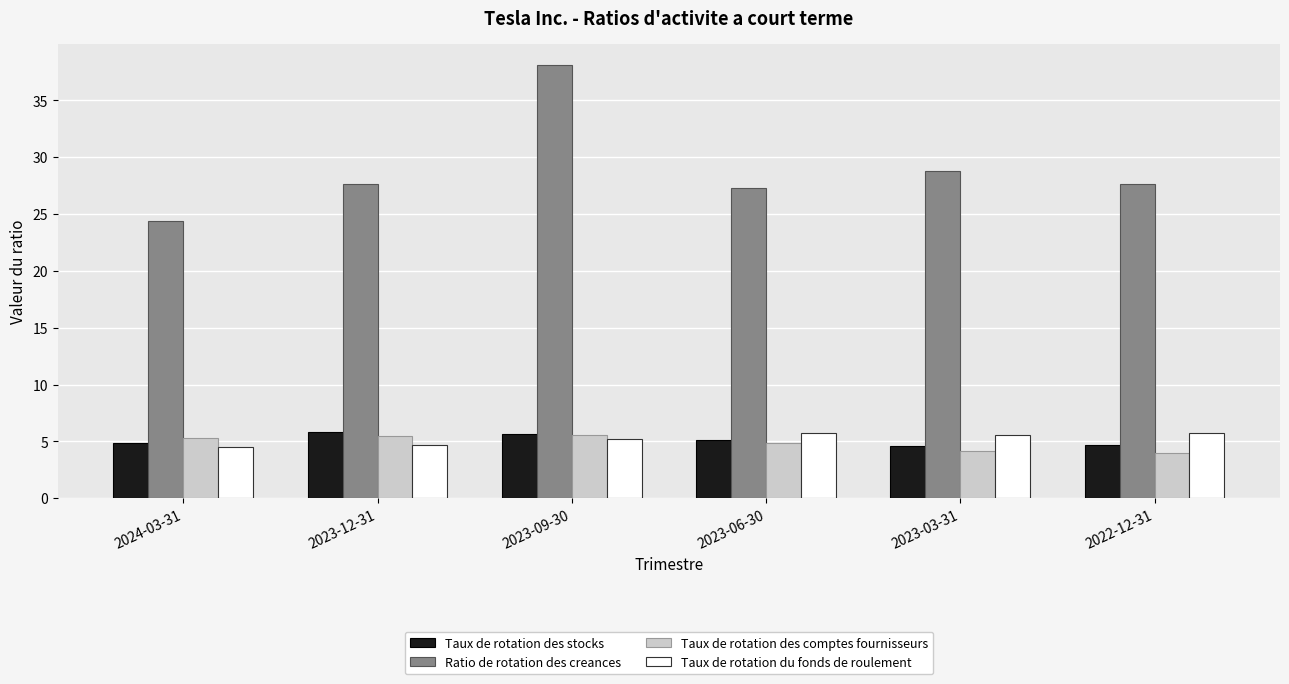

Rank the series at 2023-12-31 from lowest to highest value.

Taux de rotation du fonds de roulement, Taux de rotation des comptes fournisseurs, Taux de rotation des stocks, Ratio de rotation des creances